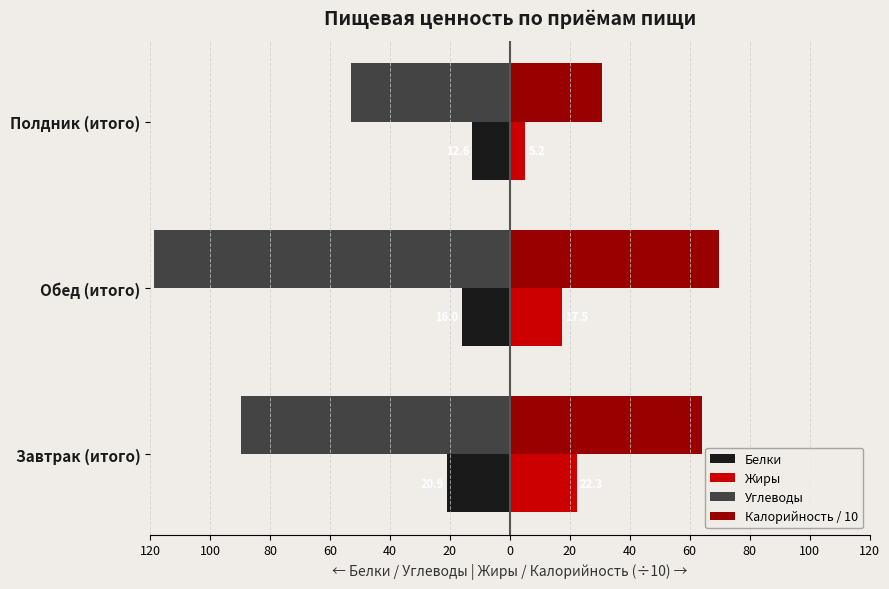

What are all the series names shown in the legend?

Белки, Жиры, Углеводы, Калорийность / 10